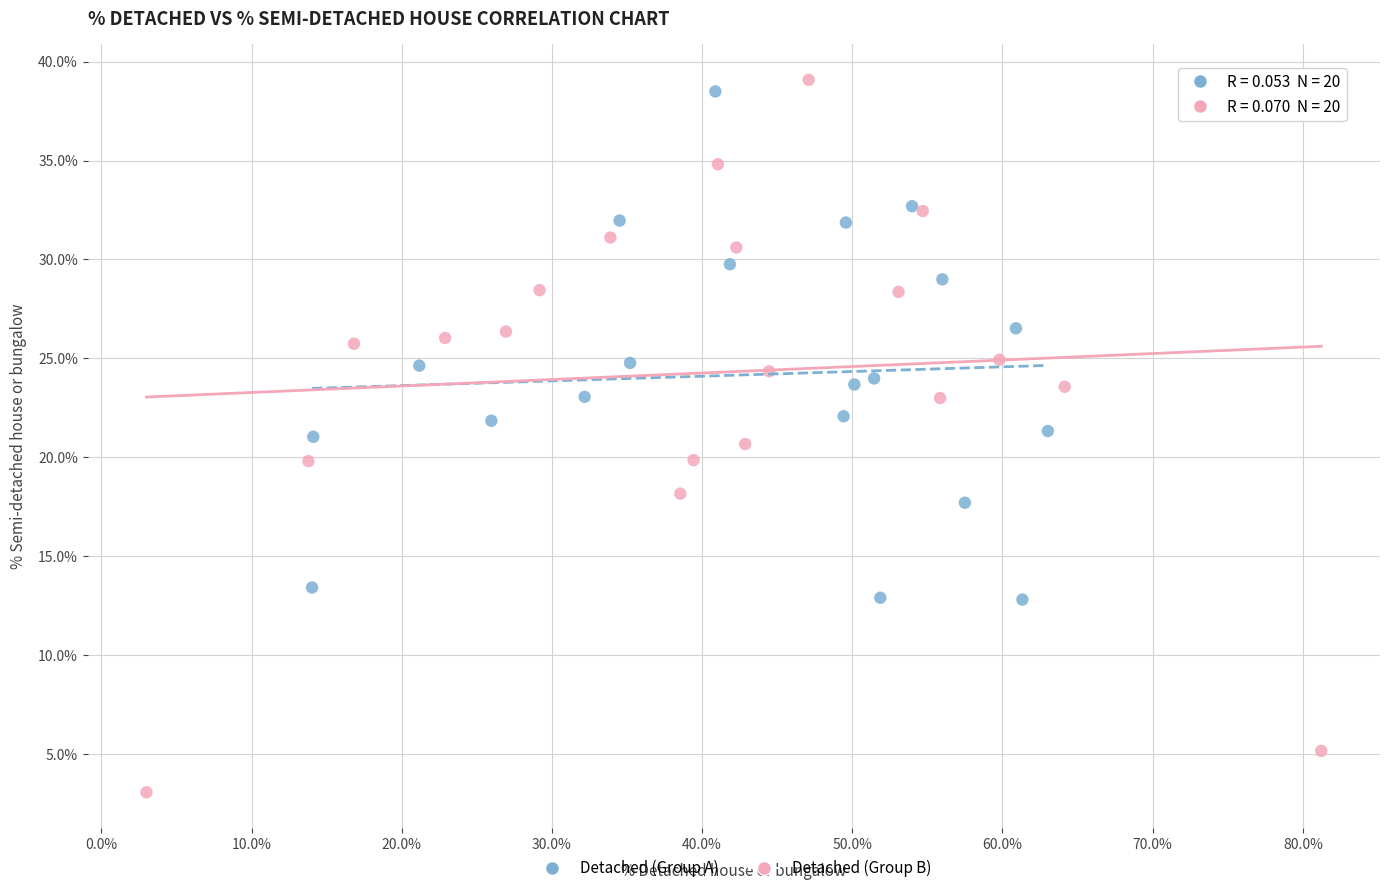

Which series reaches the minimum Y coordinate?

Detached (Group B)